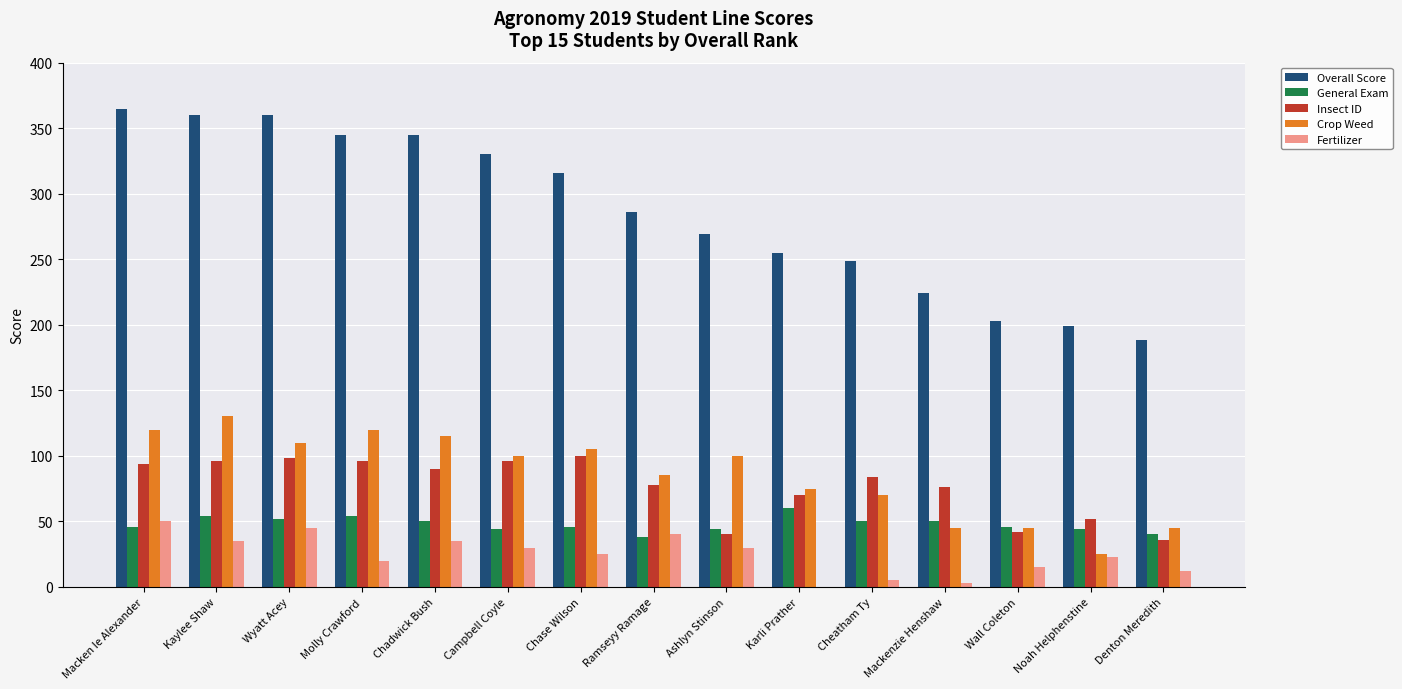

Is it true that Fertilizer equals 50 at Macken Ie Alexander?

True